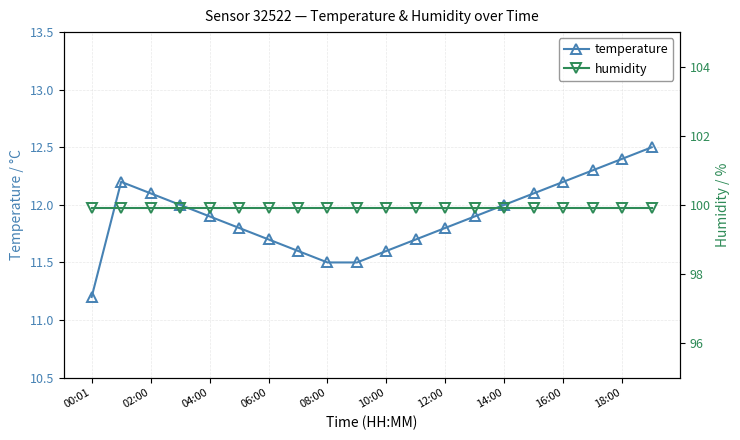

What is the label of the 3rd point from the right?

17